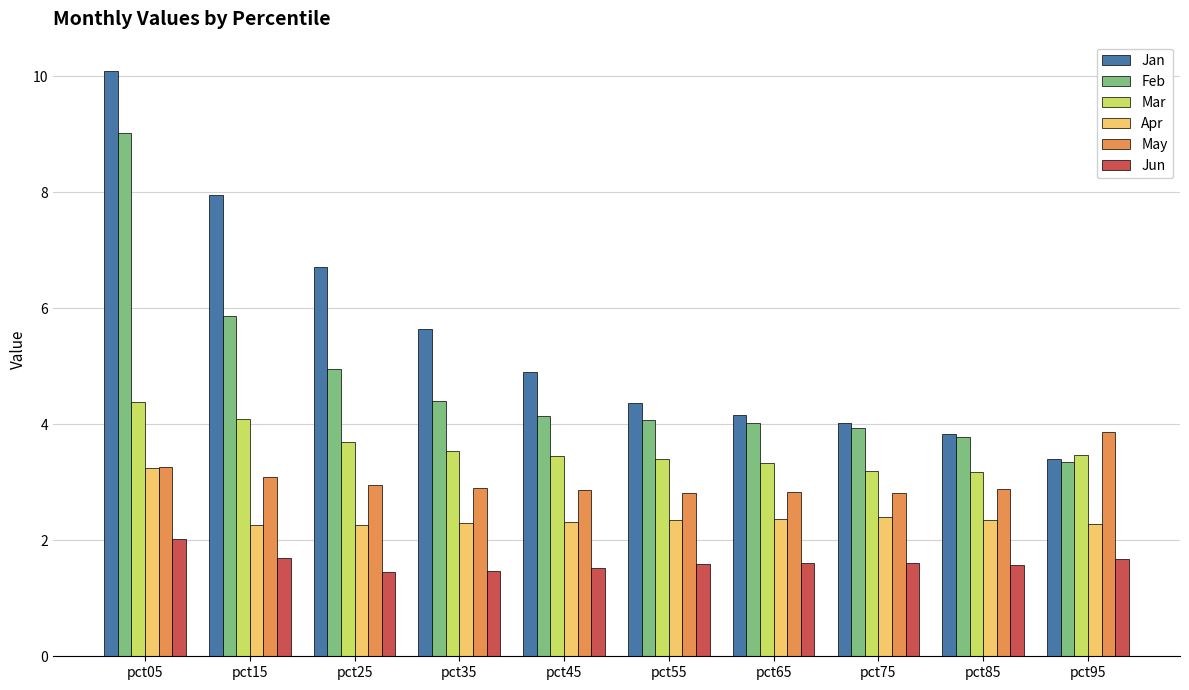

Which category has the highest value in the Jun series?

pct05